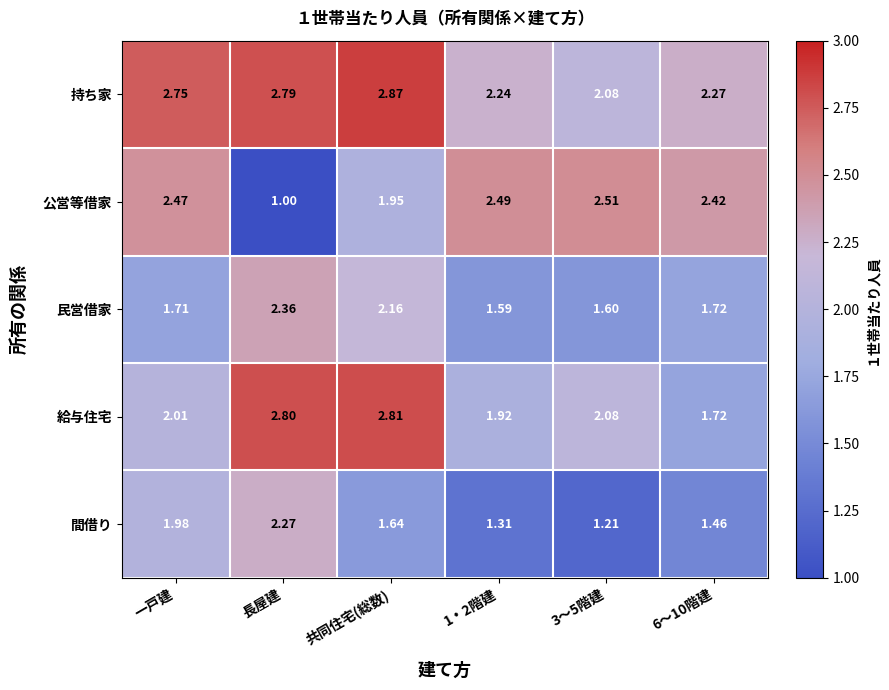

Which category has the highest value across all series?

共同住宅(総数)